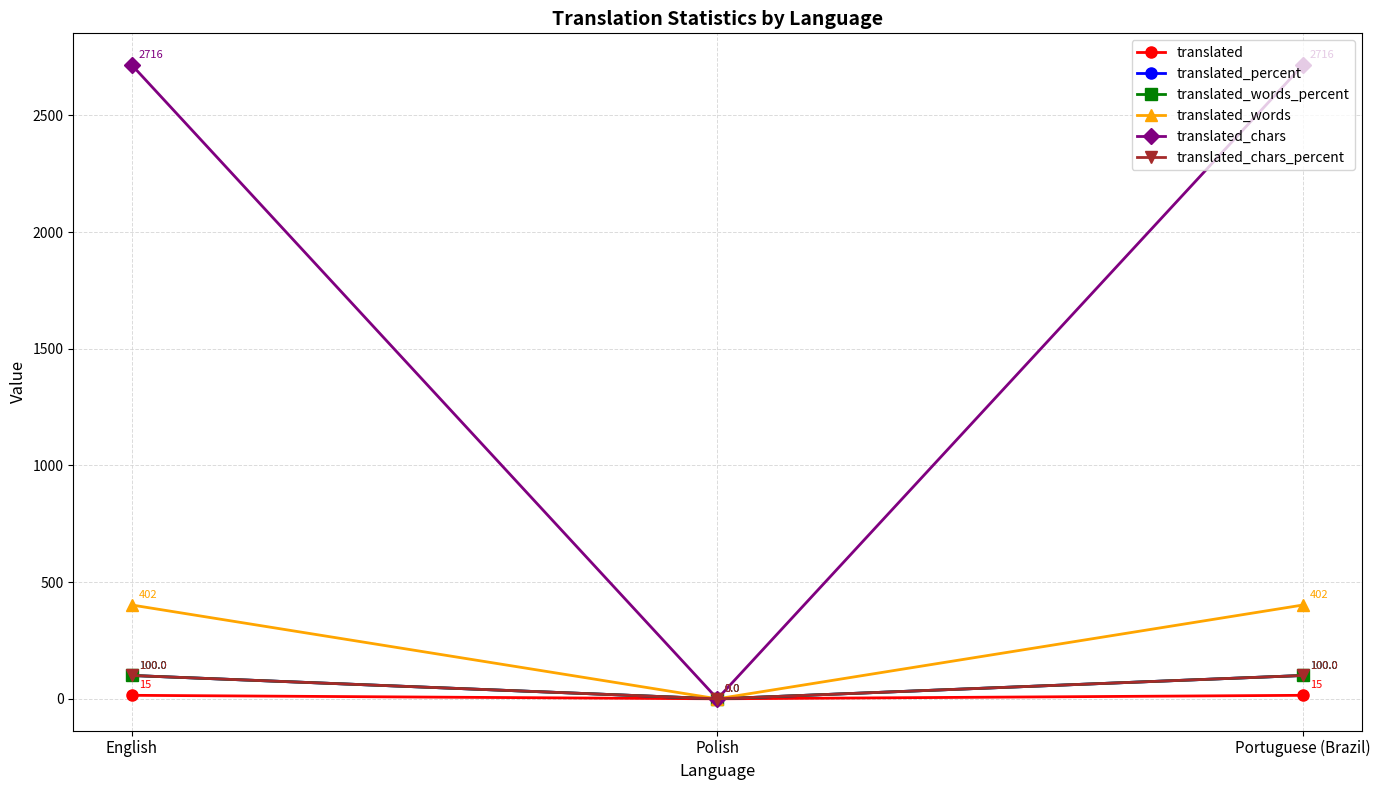

Reading left to right, extract all data points from this chart.

translated: 15	0	15
translated_percent: 100	0	100
translated_words_percent: 100	0	100
translated_words: 402	0	402
translated_chars: 2716	0	2716
translated_chars_percent: 100	0	100